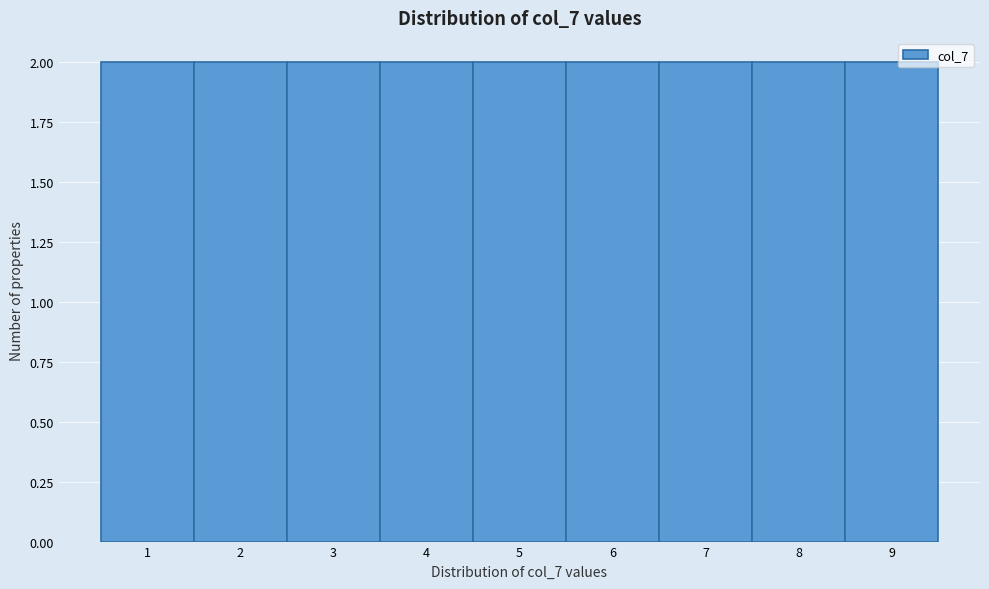

Reading left to right, list every bar in this chart as the range it spans on the x-axis followed by its height. The values are not printed on the chart, so give them approximately, as read against the axis.

0.5 to 1.5: 2
1.5 to 2.5: 2
2.5 to 3.5: 2
3.5 to 4.5: 2
4.5 to 5.5: 2
5.5 to 6.5: 2
6.5 to 7.5: 2
7.5 to 8.5: 2
8.5 to 9.5: 2